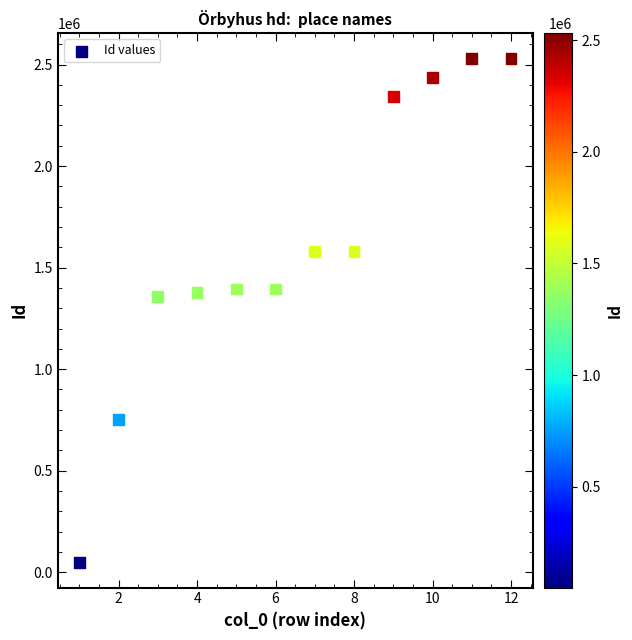

What is the range of X values (max minus min)?

11